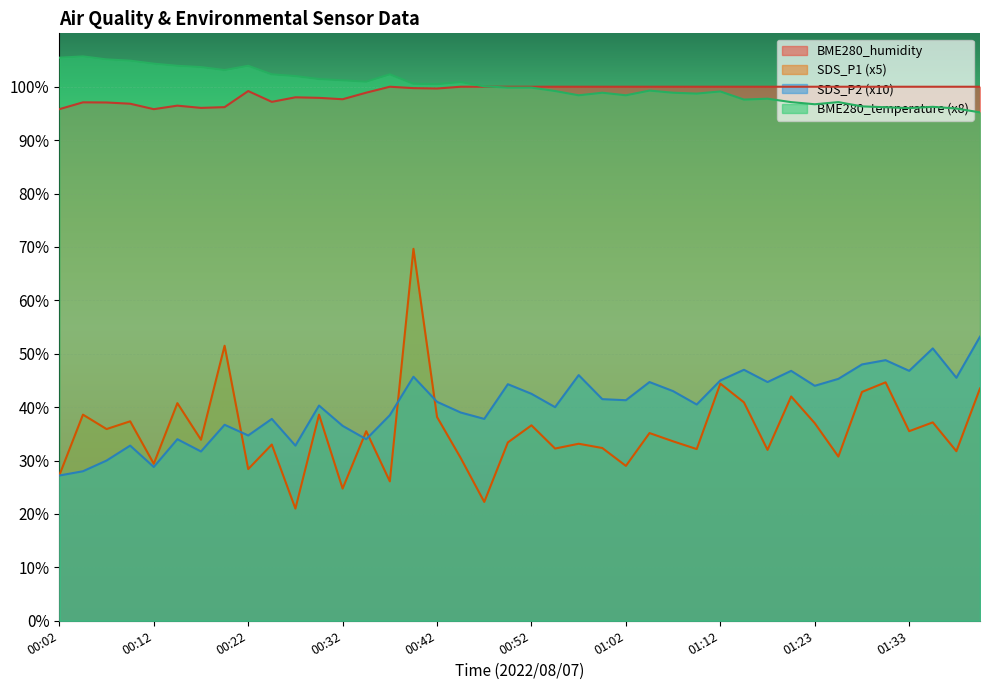

At which category does BME280_humidity reach its first local valley?

00:12